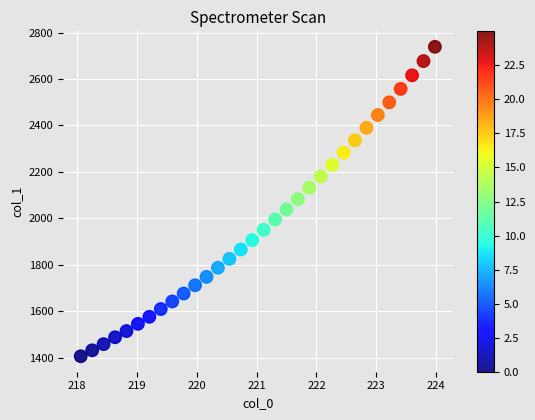

What is the range of Y values (max minus min)?

1332.6